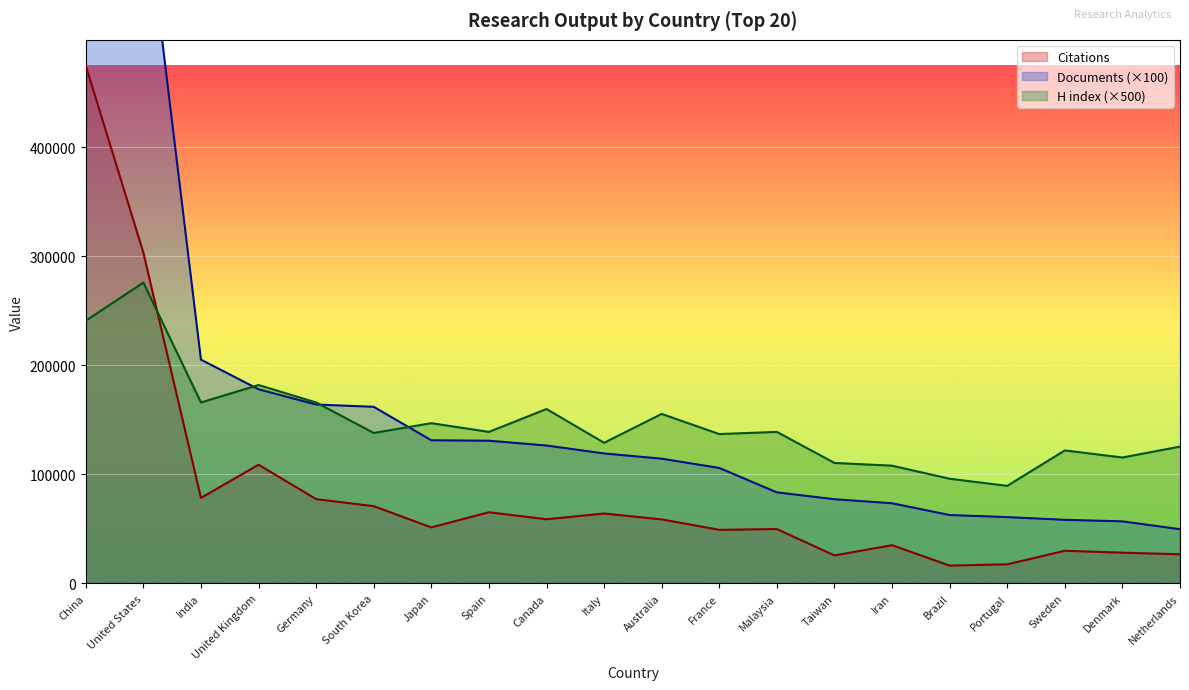

Read the H index value at Brazil, to the nearest 50.

96000